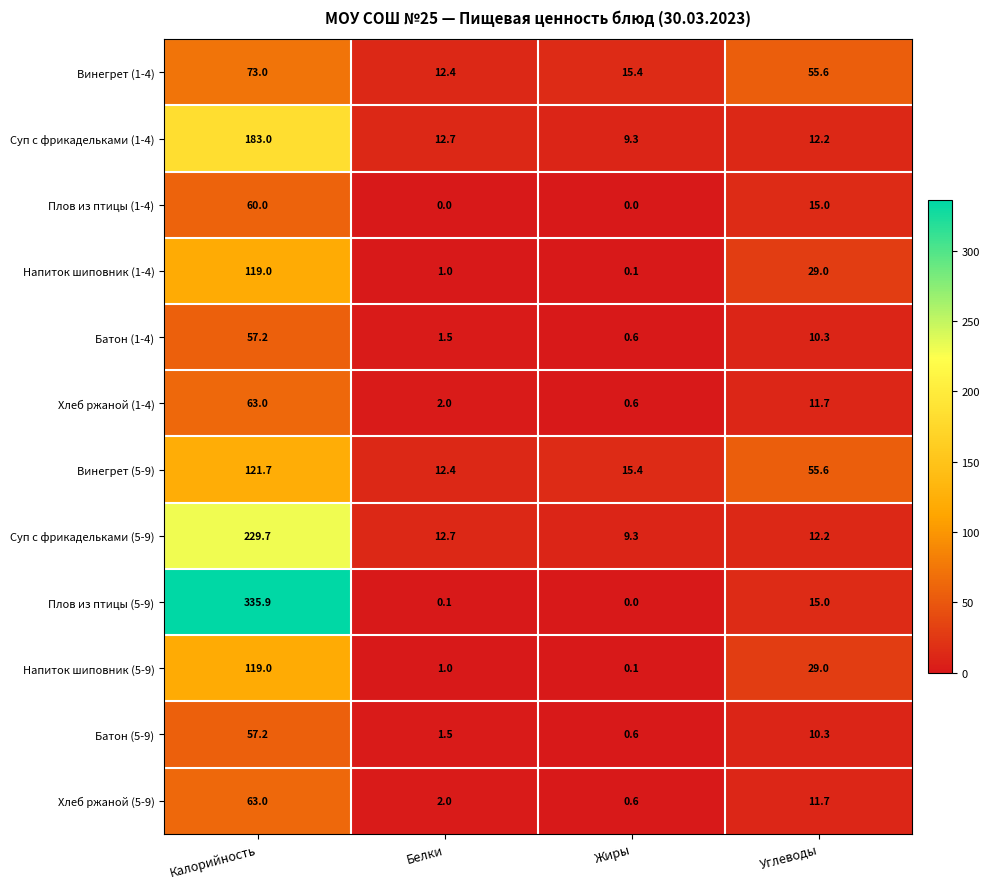

How many values in the Батон (5-9) series are below 10?

2